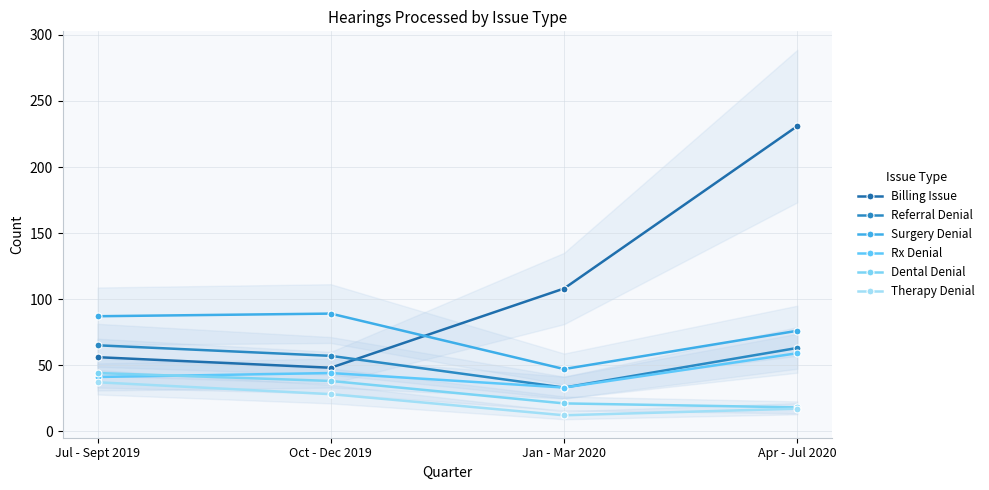

Reading left to right, transcribe all the data shown in this chart.

Billing Issue: 56	48	108	231
Referral Denial: 65	57	33	63
Surgery Denial: 87	89	47	76
Rx Denial: 41	44	33	59
Dental Denial: 44	38	21	18
Therapy Denial: 37	28	12	17